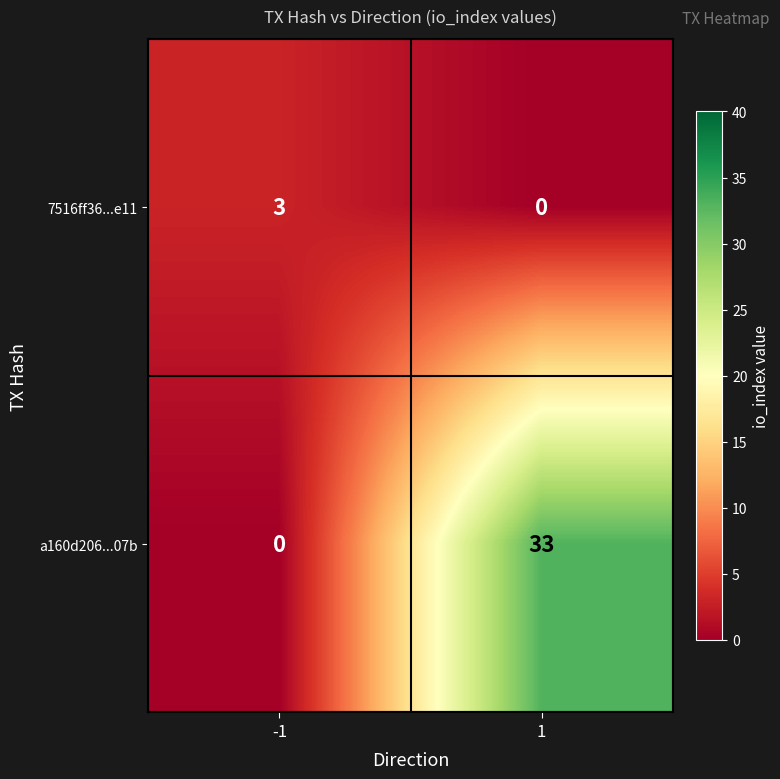

Which category has the highest value across all series?

1